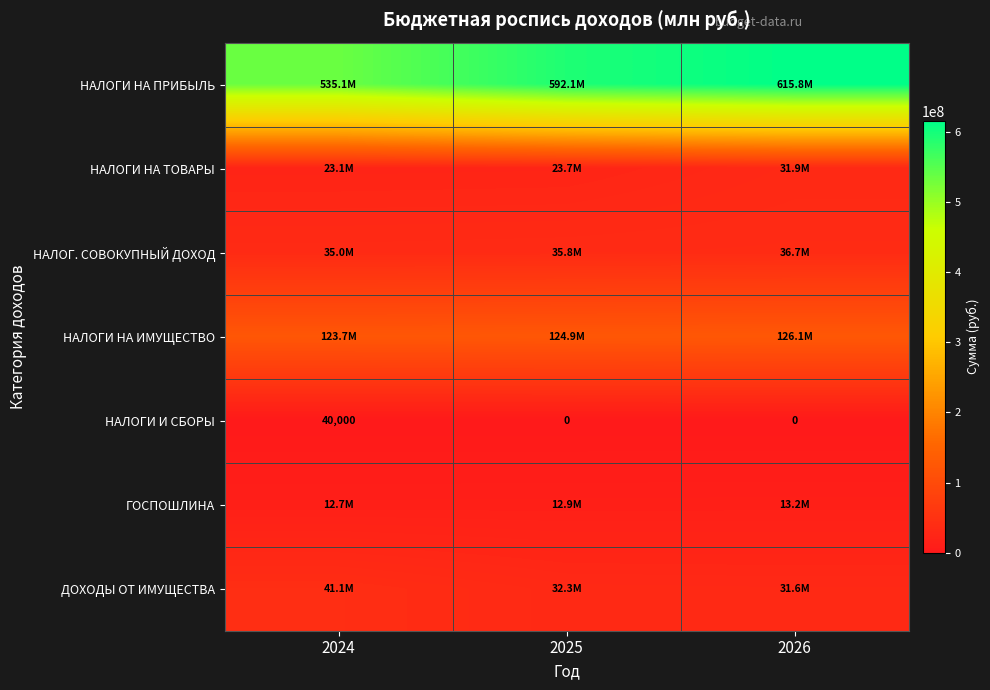

The НАЛОГИ И СБОРЫ series shows 19093 at 2025. True or false?

False